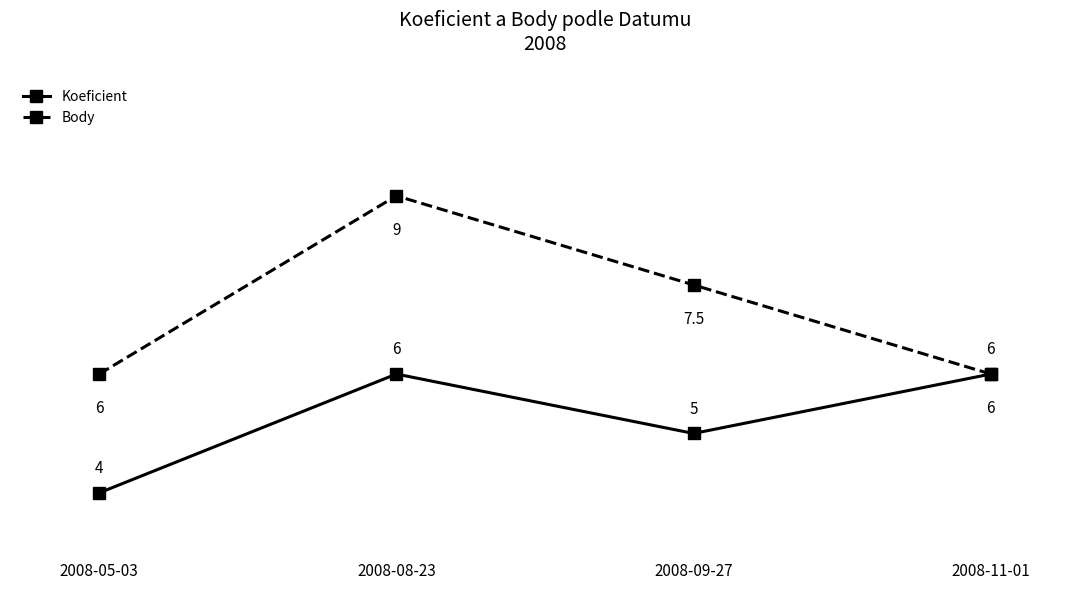

How many lines are shown in the chart?

2